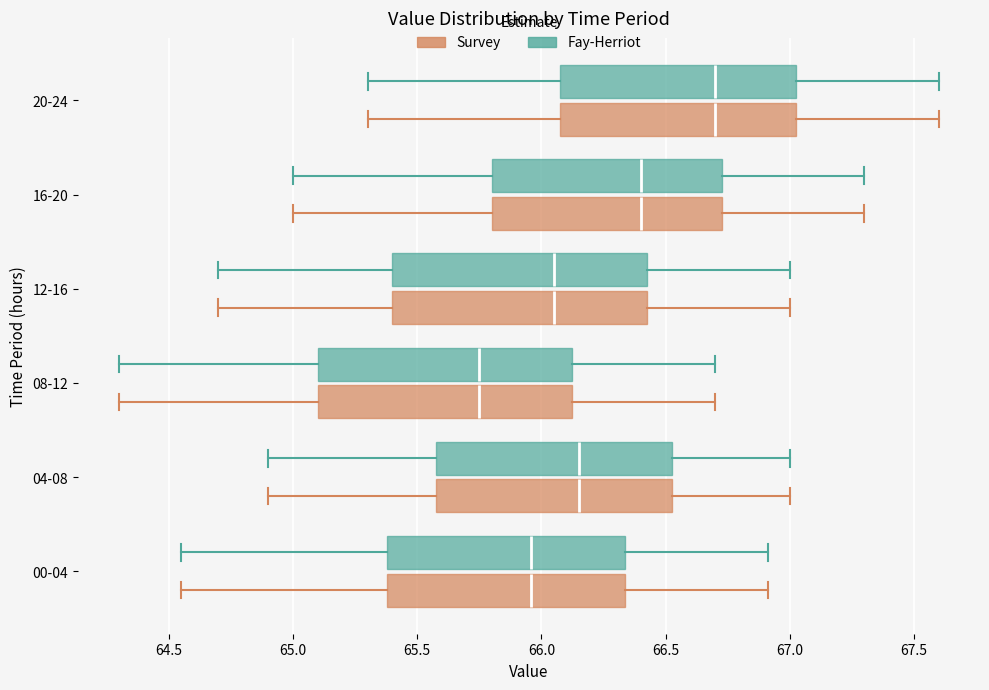

Reading bottom to top, transcribe this box plot: for each box, give where its median line is, the range the box spans, and where its two whiskers end, as read against the x-axis. The values are not printed on the chart, so give them approximately, as read against the axis.

00-04 (Survey): median 65.95, box 65.40 to 66.35, whiskers 64.55 to 66.90
00-04 (Fay-Herriot): median 65.95, box 65.40 to 66.35, whiskers 64.55 to 66.90
04-08 (Survey): median 66.15, box 65.60 to 66.55, whiskers 64.90 to 67.00
04-08 (Fay-Herriot): median 66.15, box 65.60 to 66.55, whiskers 64.90 to 67.00
08-12 (Survey): median 65.75, box 65.10 to 66.15, whiskers 64.30 to 66.70
08-12 (Fay-Herriot): median 65.75, box 65.10 to 66.15, whiskers 64.30 to 66.70
12-16 (Survey): median 66.05, box 65.40 to 66.45, whiskers 64.70 to 67.00
12-16 (Fay-Herriot): median 66.05, box 65.40 to 66.45, whiskers 64.70 to 67.00
16-20 (Survey): median 66.40, box 65.80 to 66.75, whiskers 65.00 to 67.30
16-20 (Fay-Herriot): median 66.40, box 65.80 to 66.75, whiskers 65.00 to 67.30
20-24 (Survey): median 66.70, box 66.10 to 67.05, whiskers 65.30 to 67.60
20-24 (Fay-Herriot): median 66.70, box 66.10 to 67.05, whiskers 65.30 to 67.60